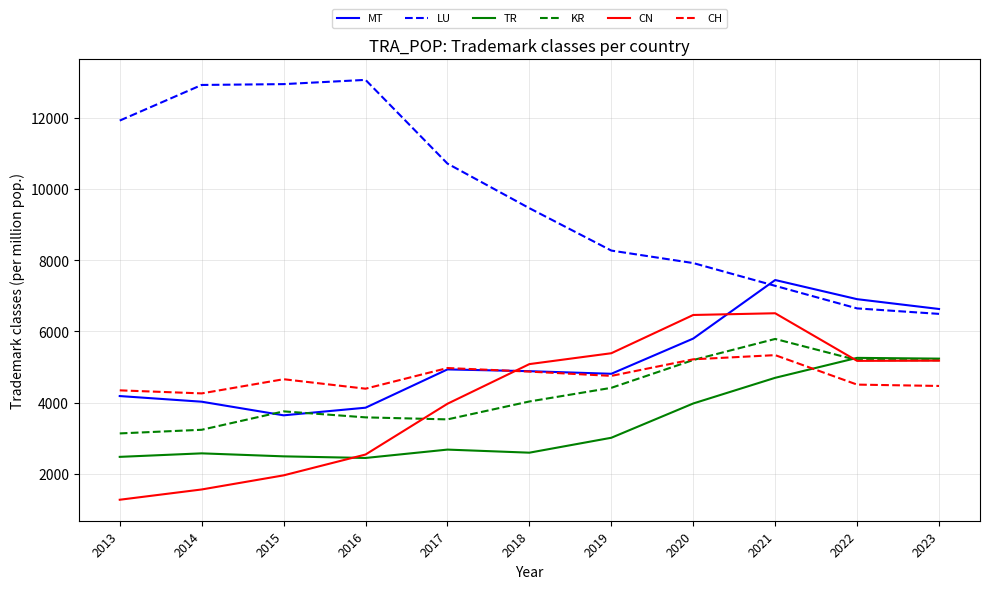

Does the chart display data point markers on the line(s)?

No